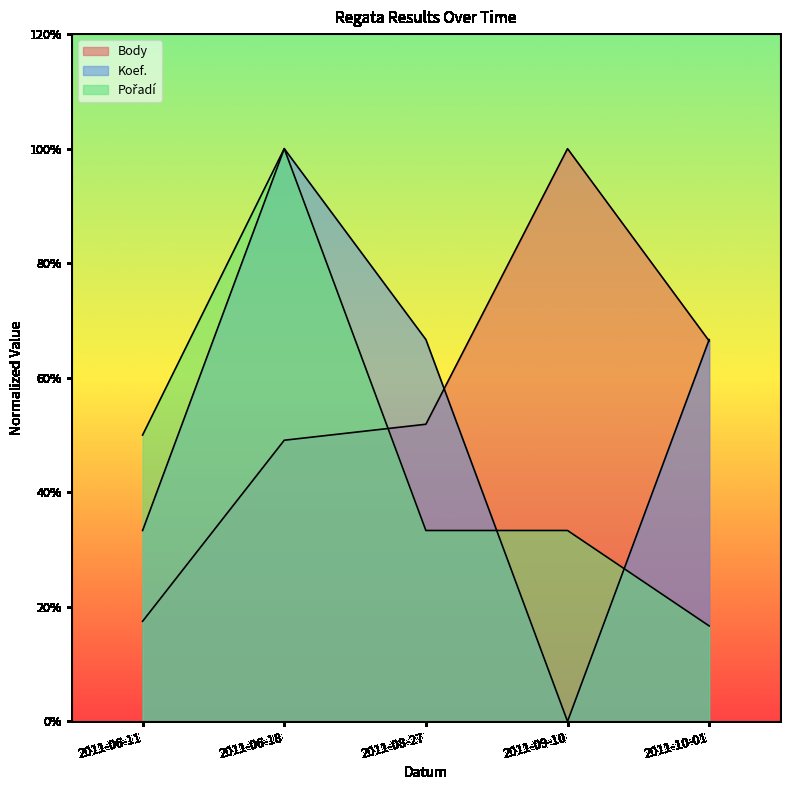

What is the average value of the Pořadí series?

46.7